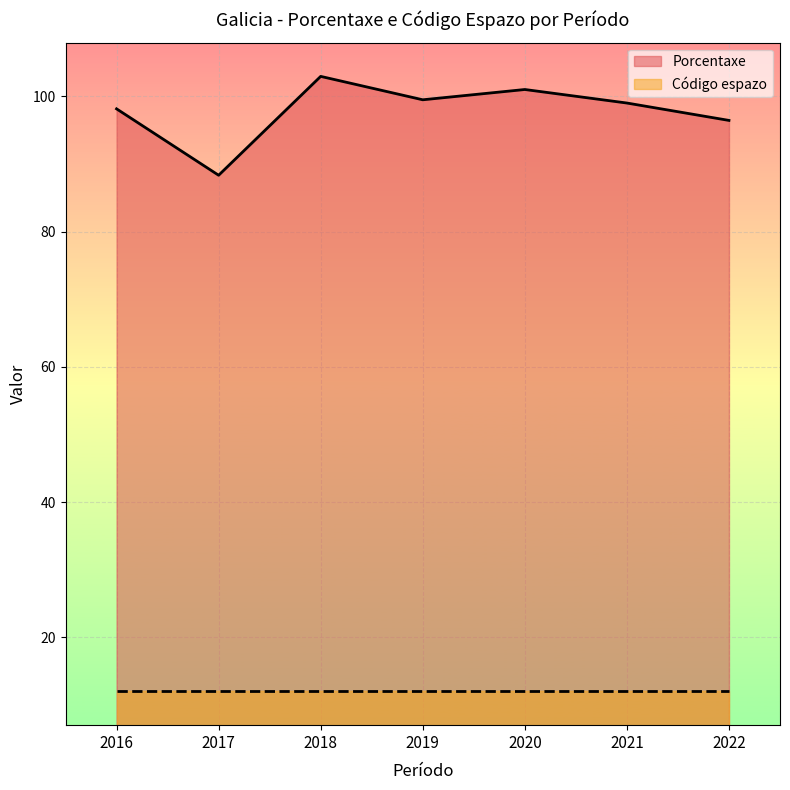

The value of Porcentaxe at 2021 is 99.0. True or false?

True